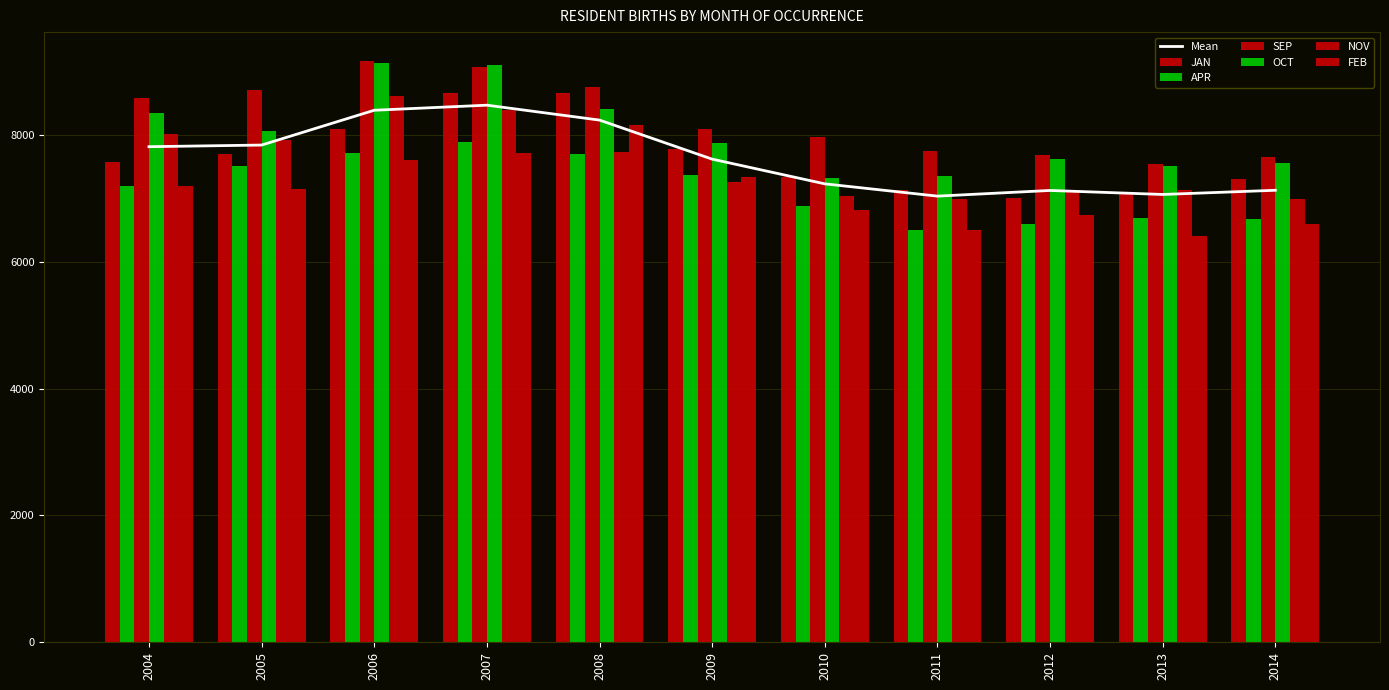

What is the average value of the SEP series?

8273